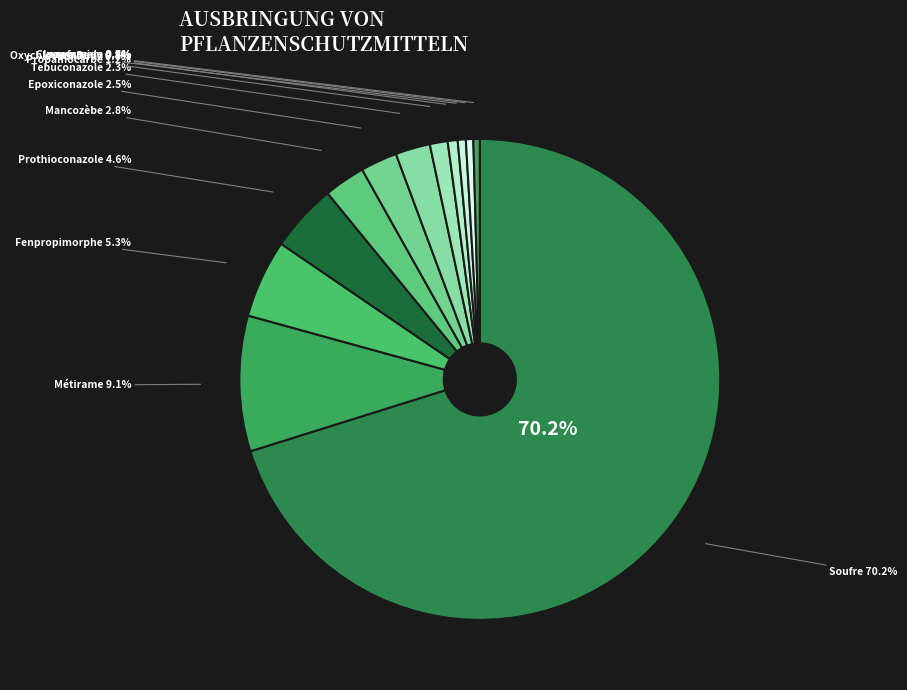

Which slice represents more than half of the pie?

Soufre